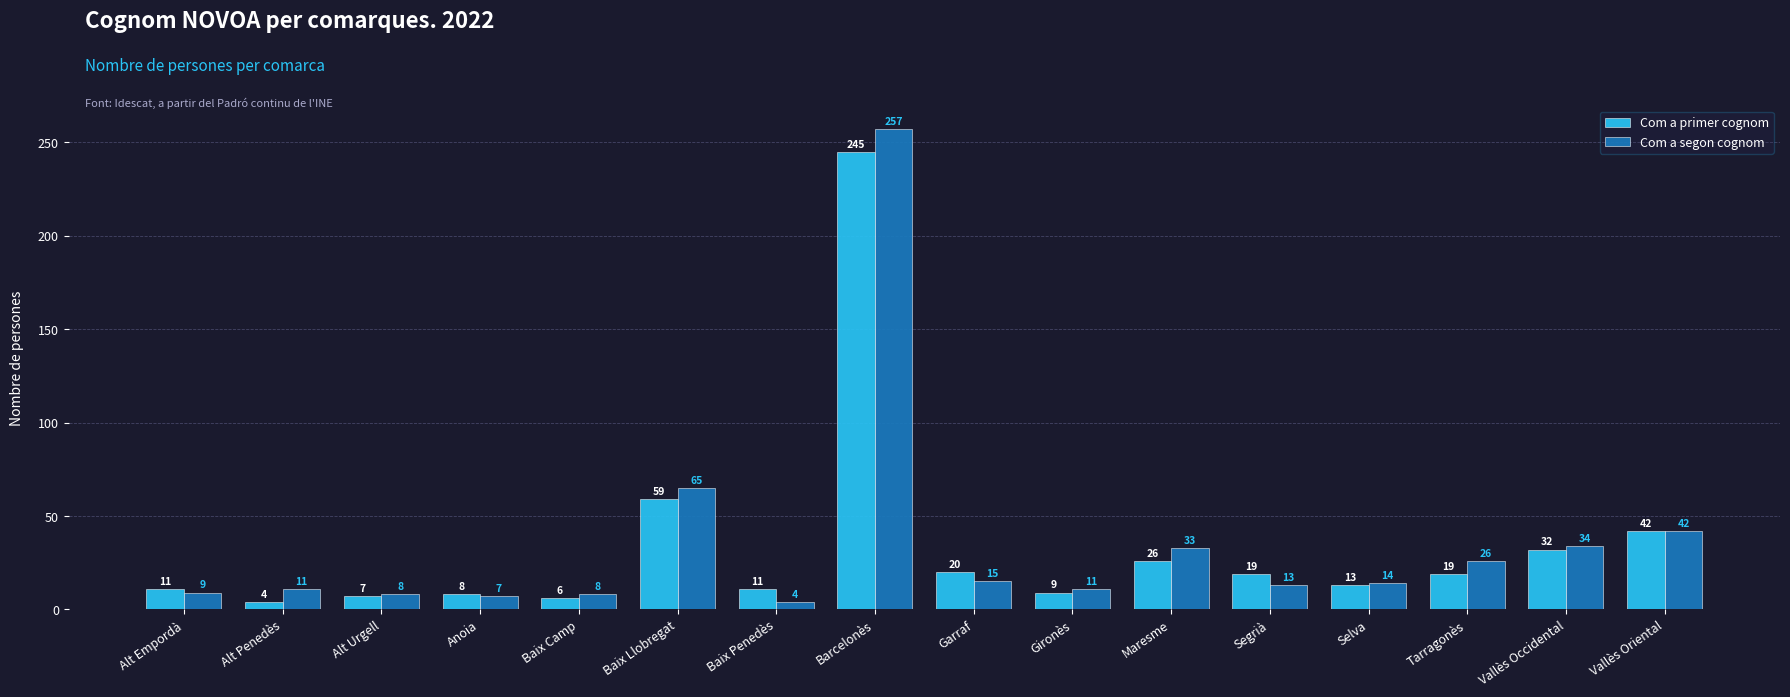

What is the difference between the Com a primer cognom values at Baix Penedès and Alt Penedès?

7